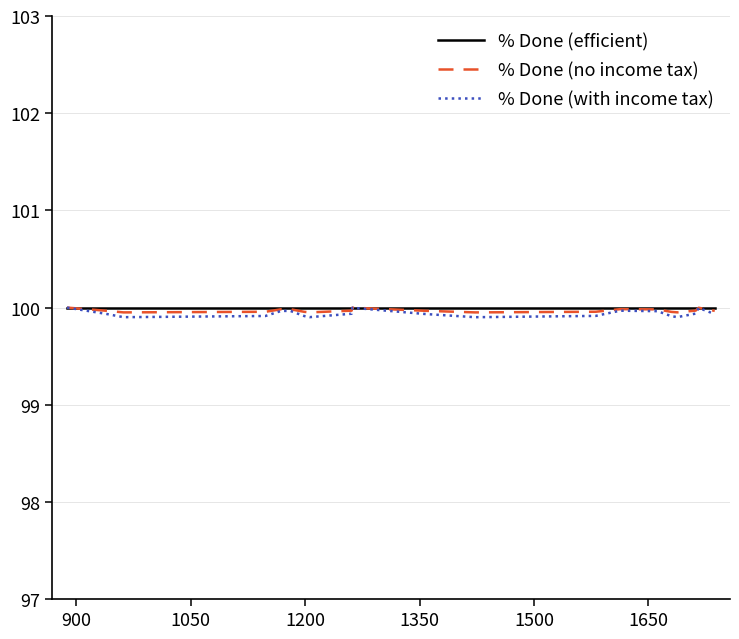

How many categories are shown in the chart?

20